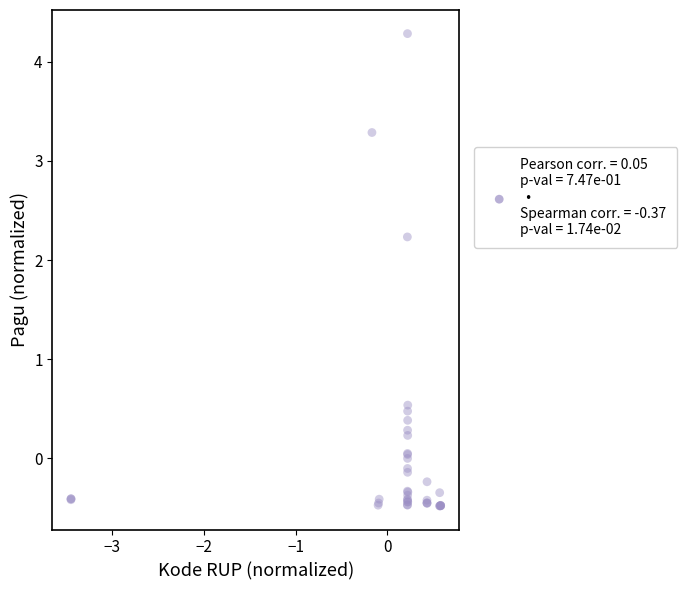

What Y value in the scatter plot is closest to 1?

0.5